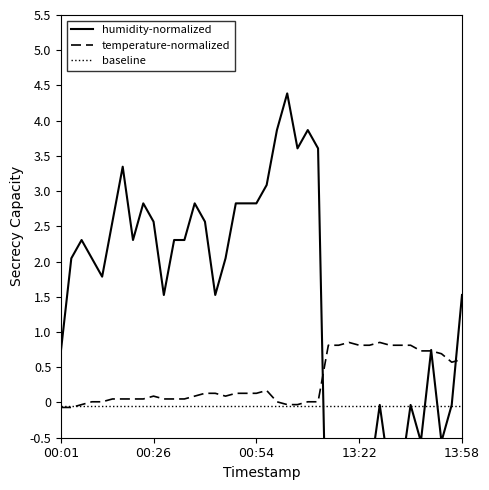

How many interior local valleys does the temperature-normalized series have?

2